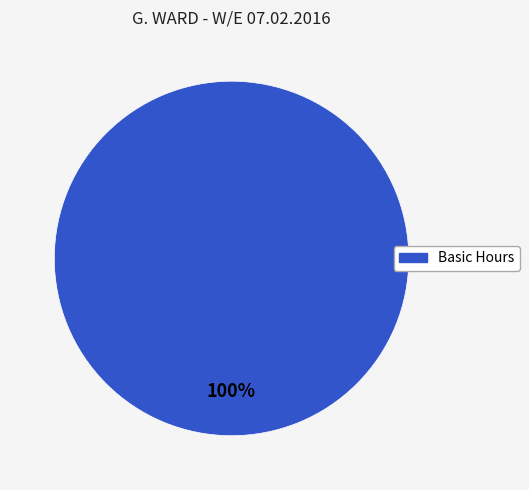

How many slices are in this pie chart?

1